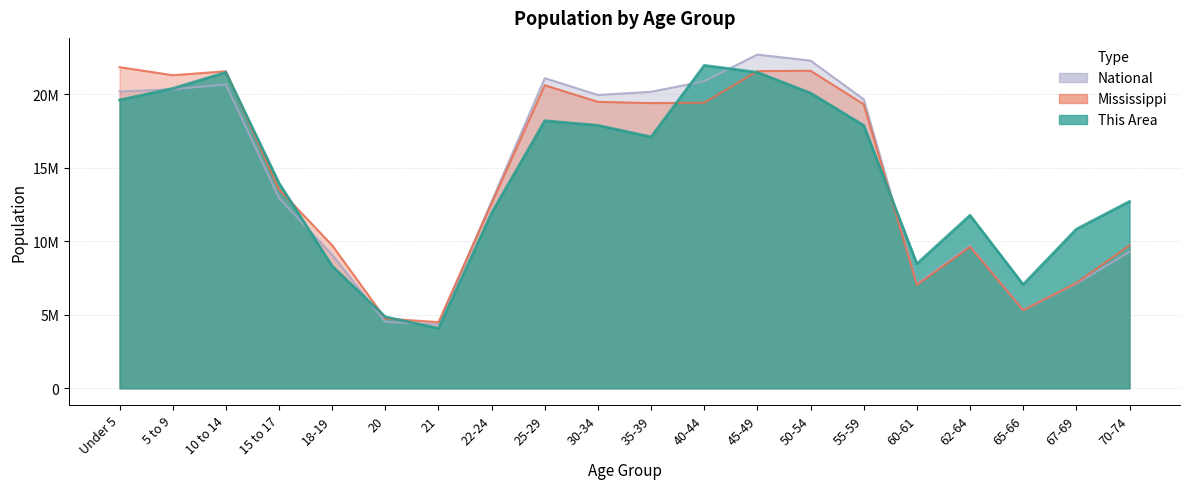

Which series has the largest range (max minus min)?

National